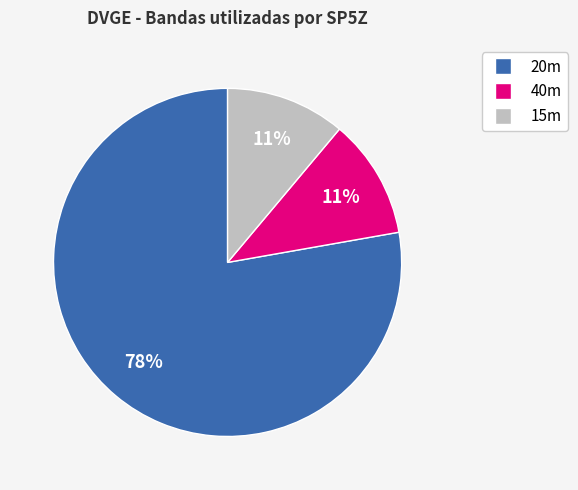

To the nearest percent, what percentage of the pie is 20m?

78%